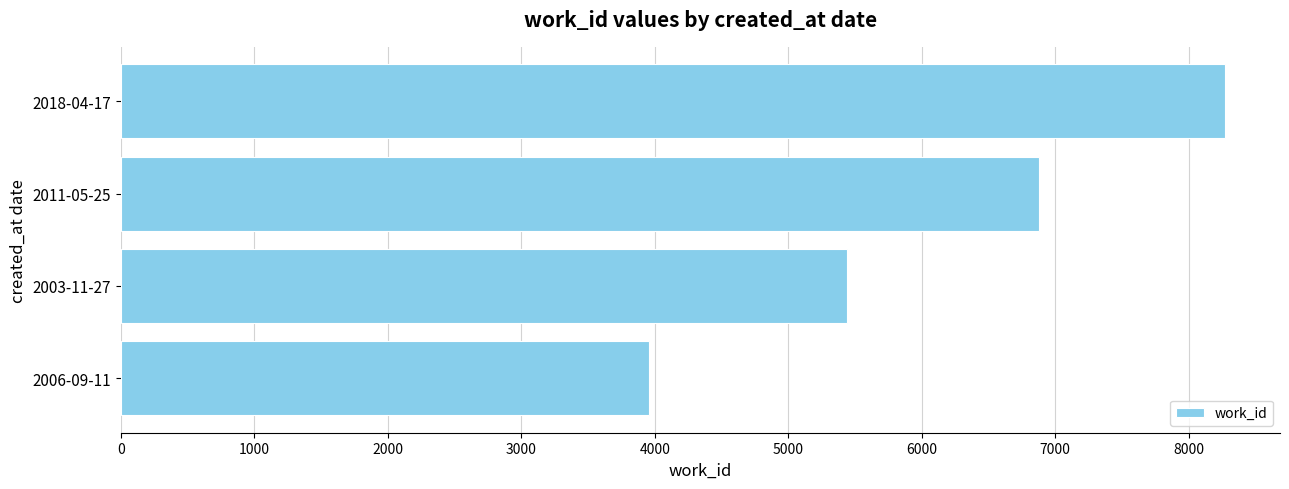

What is the sum of all values?

24547